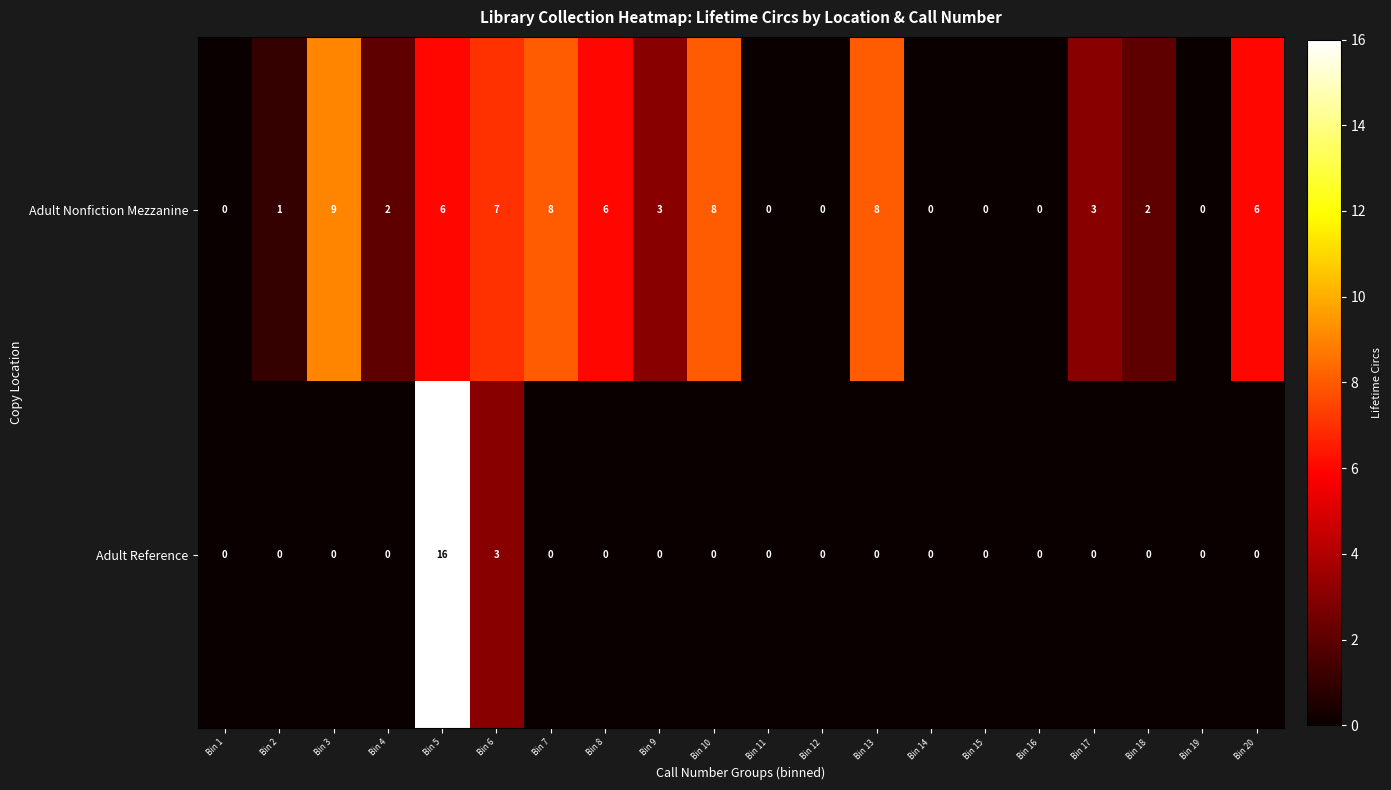

Which series has the largest range (max minus min)?

Adult Reference